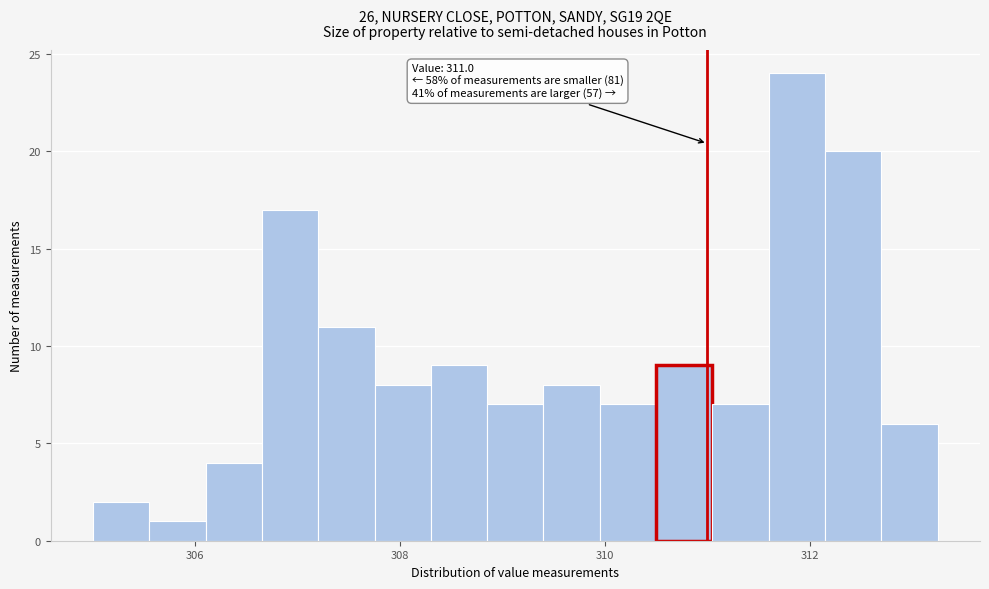

Read against the x-axis, roughly where is the centre of the tallest bar?

311.8